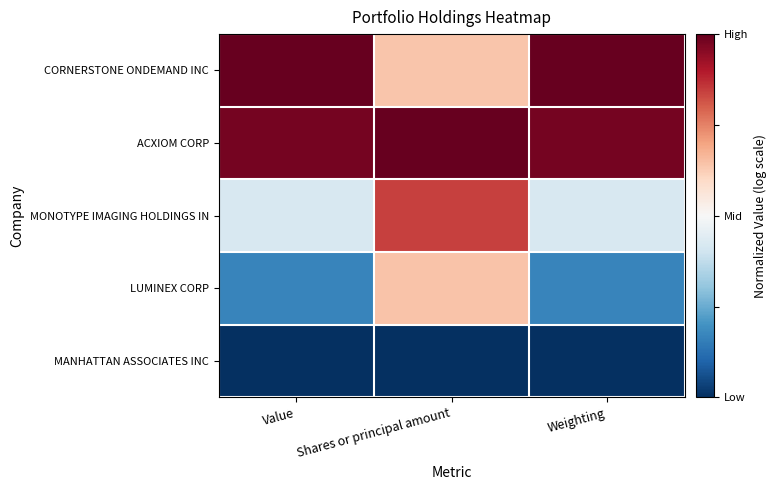

Reading left to right, extract all data points from this chart.

CORNERSTONE ONDEMAND INC: Value=1.0	Shares or principal amount=0.6	Weighting=1.0
ACXIOM CORP: Value=1.0	Shares or principal amount=1.0	Weighting=1.0
MONOTYPE IMAGING HOLDINGS IN: Value=0.4	Shares or principal amount=0.8	Weighting=0.4
LUMINEX CORP: Value=0.2	Shares or principal amount=0.6	Weighting=0.2
MANHATTAN ASSOCIATES INC: Value=0.0	Shares or principal amount=0.0	Weighting=0.0